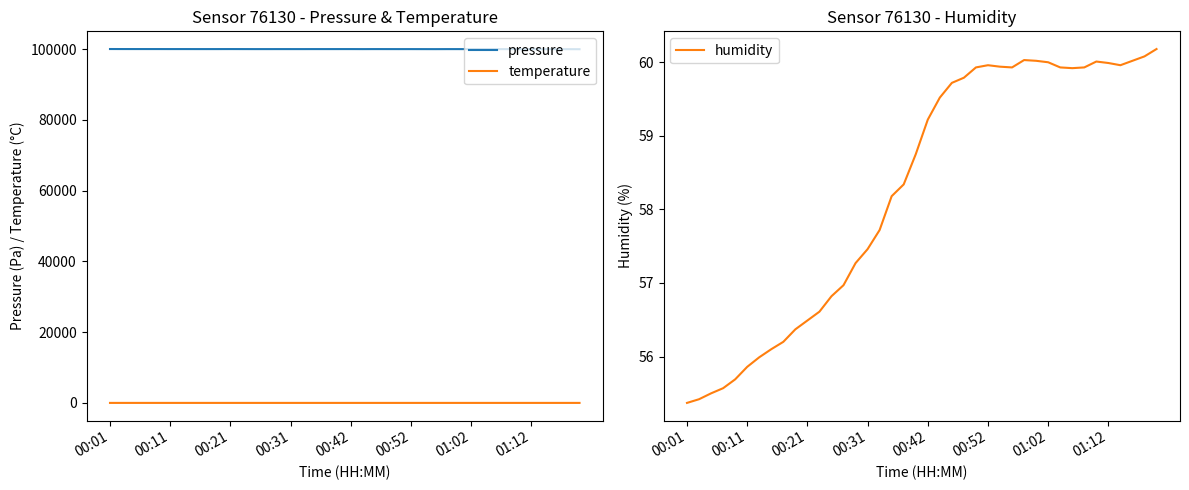

True or false: pressure and temperature cross at least once.

False